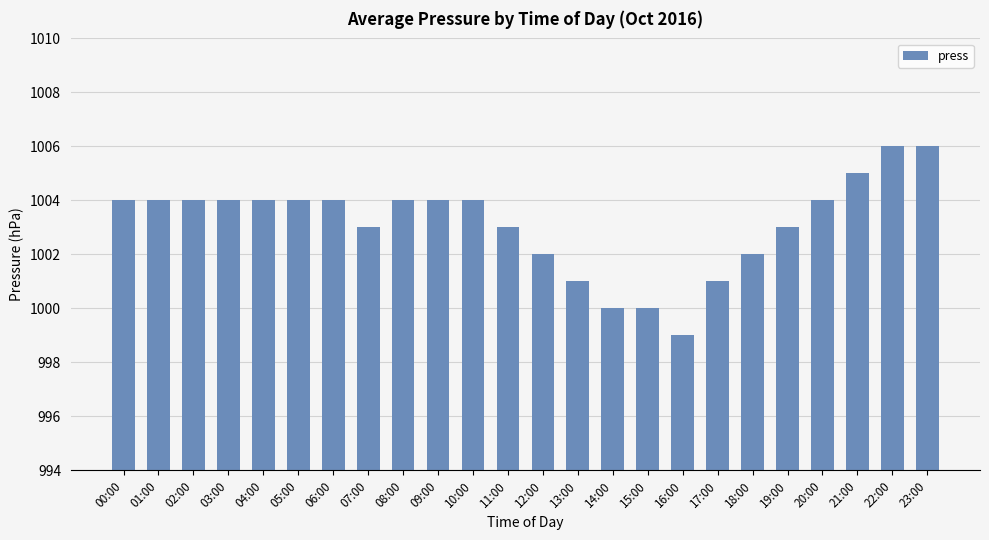

What value does the data have at 03:00?

1004